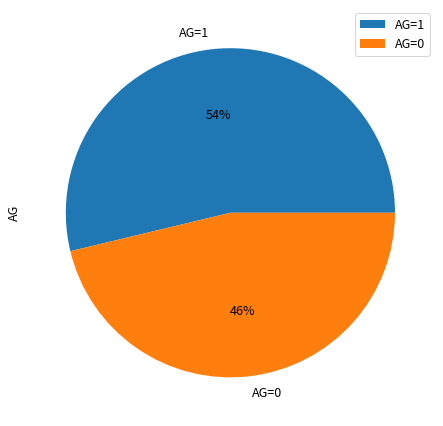

What is the smallest slice in the pie chart?

AG=0